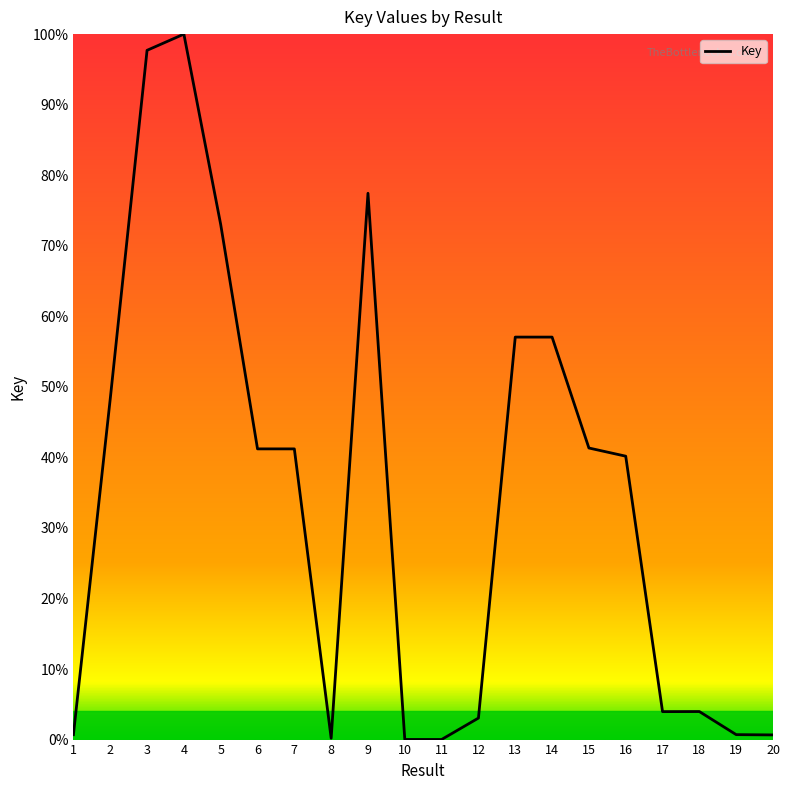

Which has a higher value, 8 or 15?

15